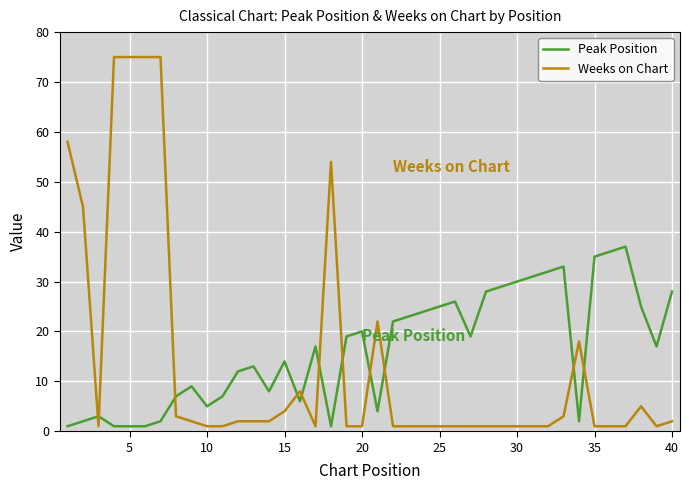

What is the maximum value for Peak Position?

37